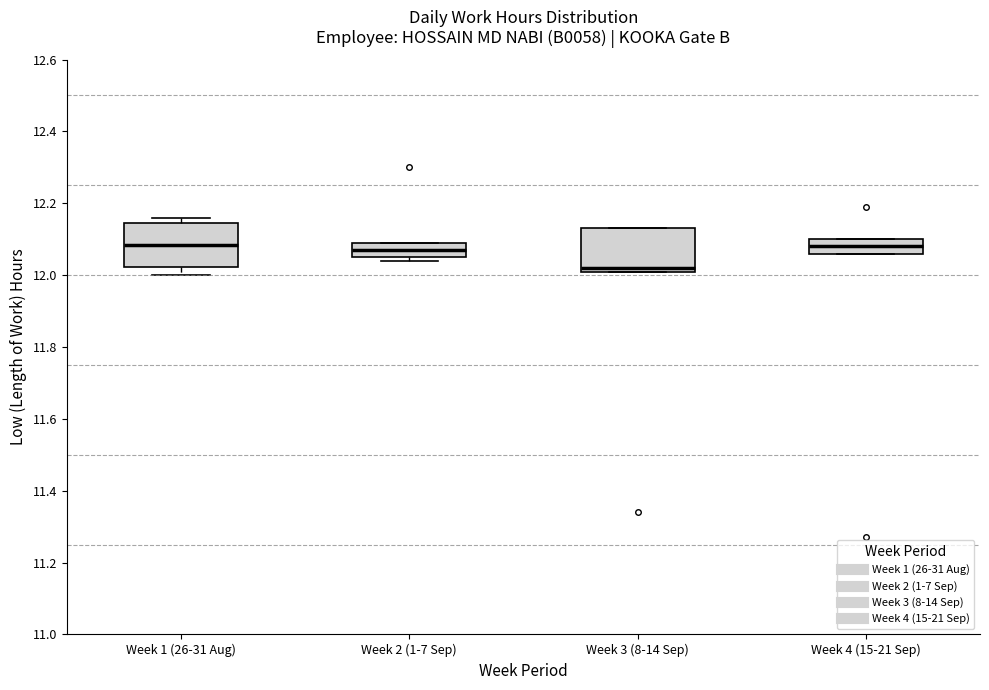

Where is the upper edge of the box for Week 4 (15-21 Sep) on the y-axis? The values are not printed on the chart, so give them approximately, as read against the axis.

12.10